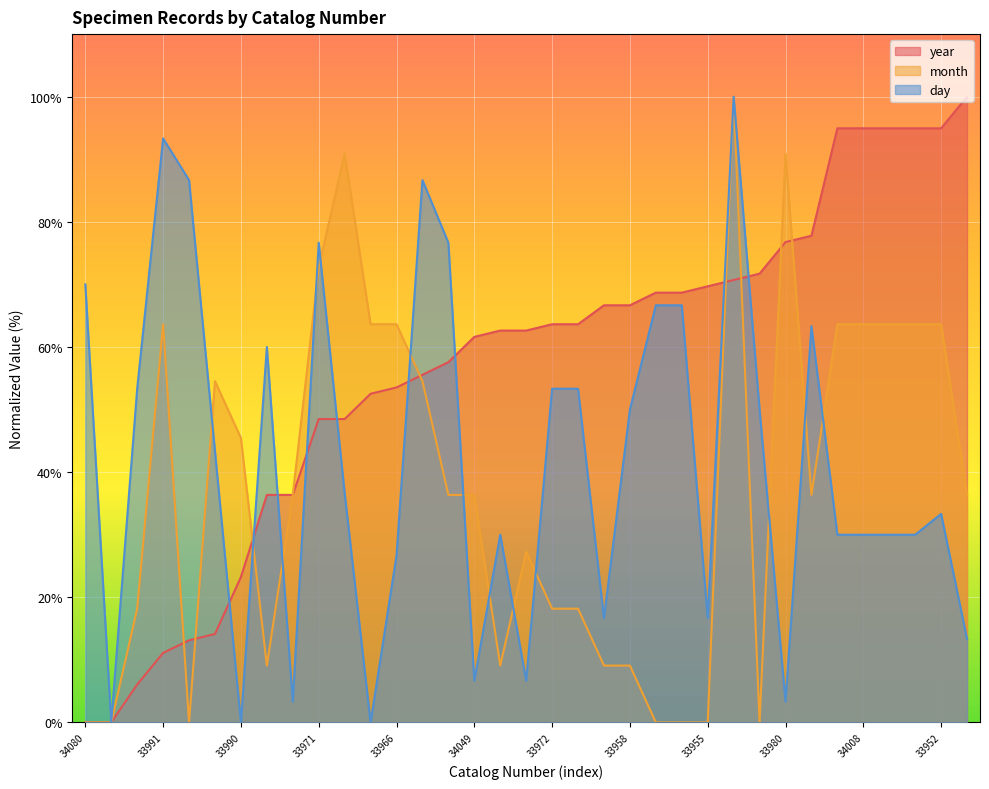

How many lines are shown in the chart?

3